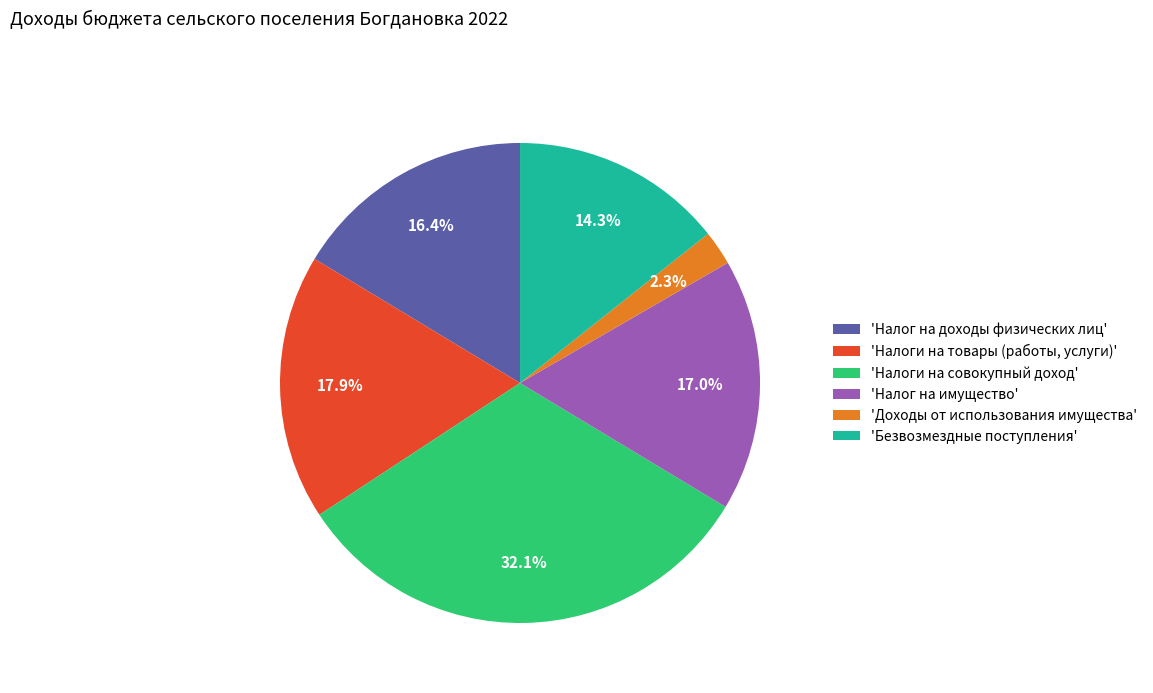

Which has a higher value, 'Доходы от использования имущества' or 'Налог на имущество'?

'Налог на имущество'